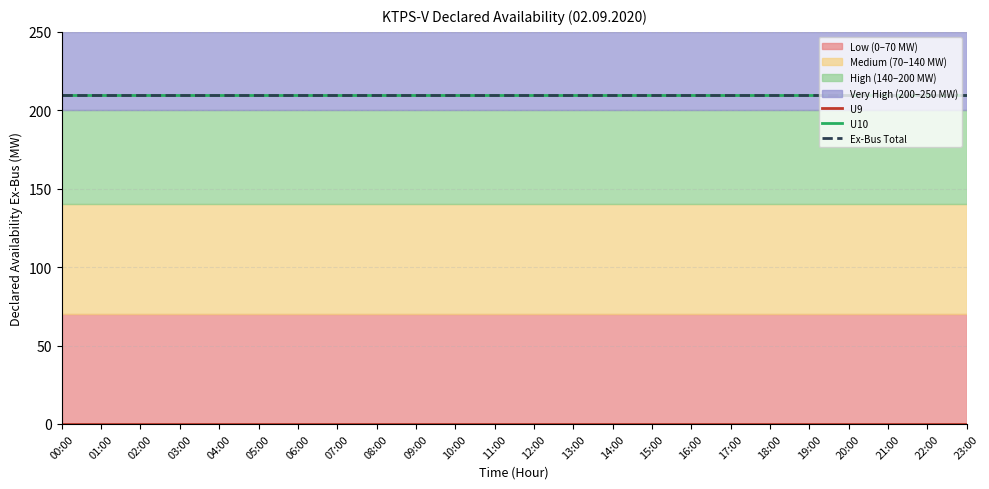

True or false: Ex-Bus Total (line) has a value of 352 at 09:00.

False